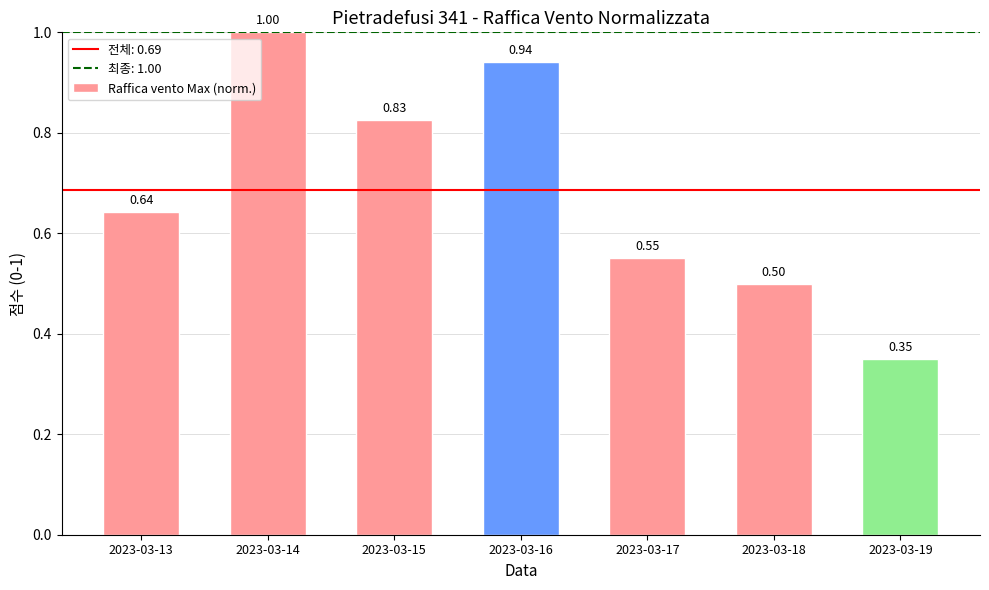

At which category does the chart reach its peak across all series?

2023-03-14